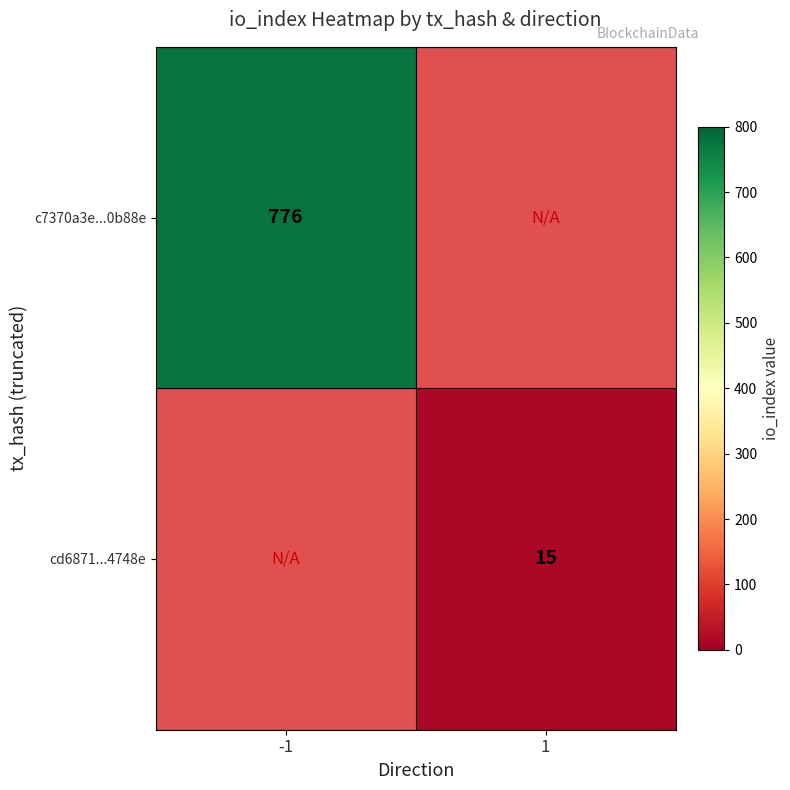

Is the value of c7370a3e...0b88e at -1 greater than the value of cd6871...4748e at 1?

Yes